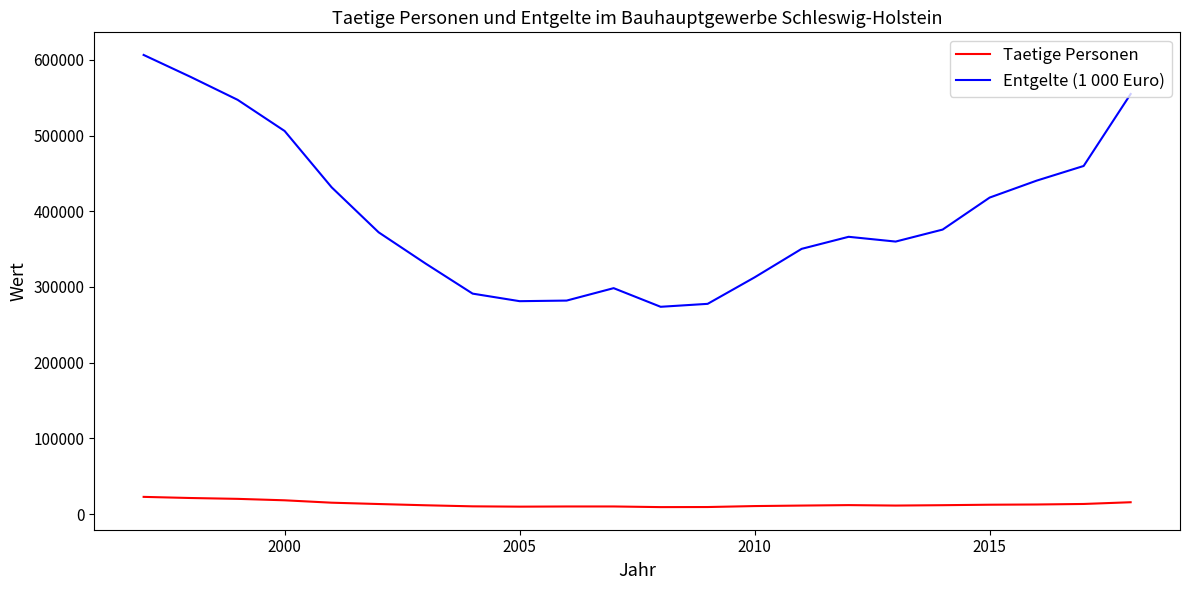

What is the lowest value of the Entgelte (1 000 Euro) series?

273839